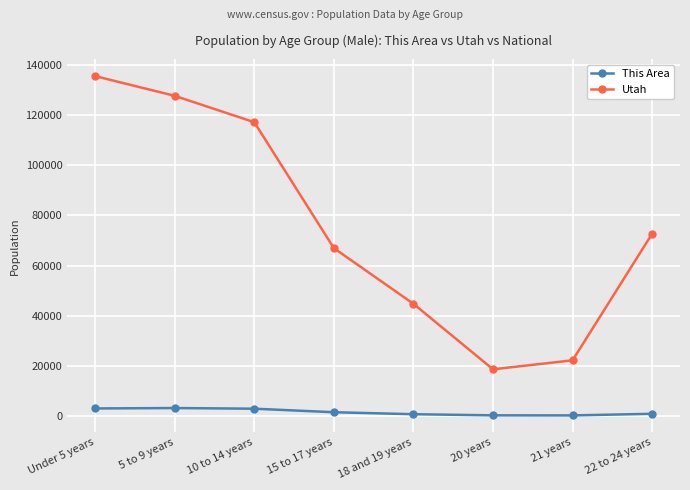

What is the difference between the maximum and minimum values in the This Area series?

2937